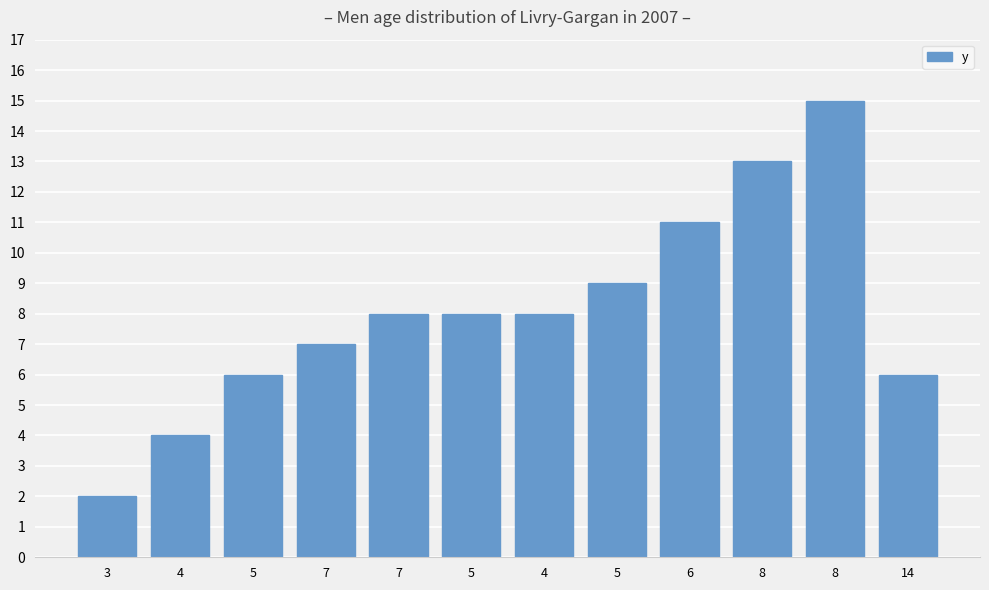

Are the bars horizontal?

No